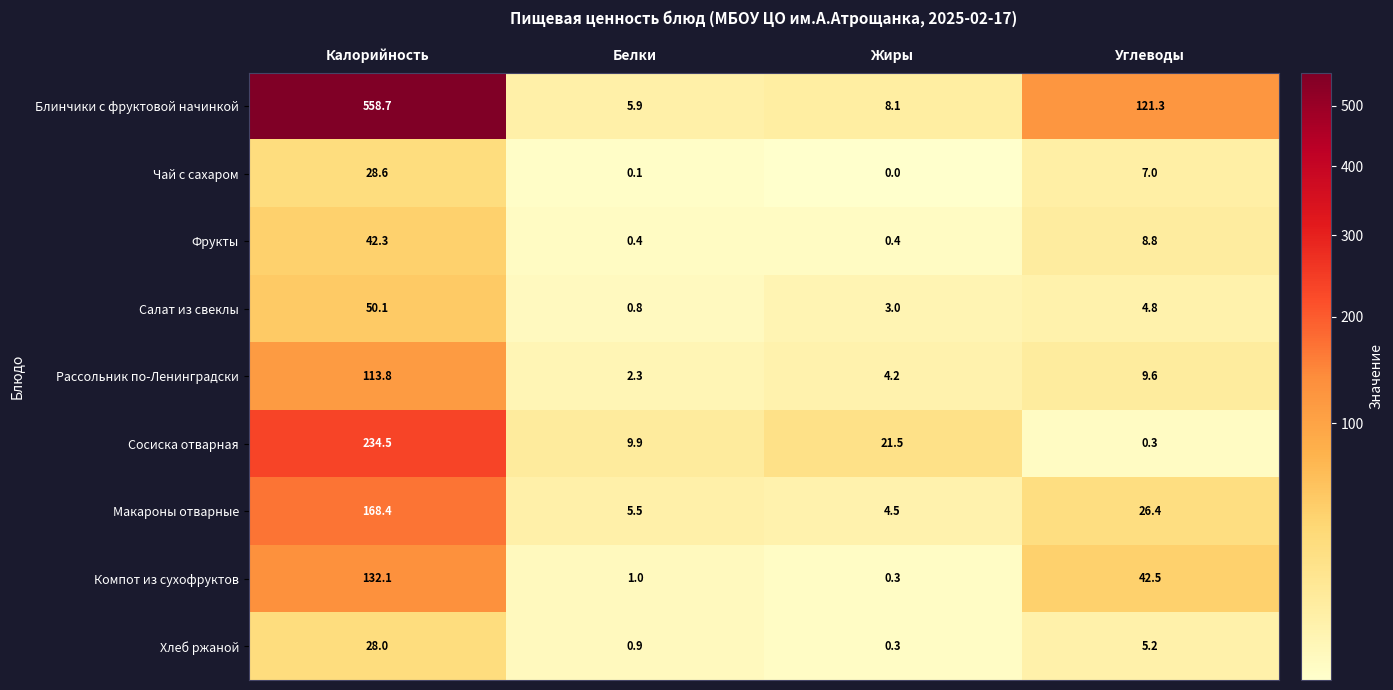

At which category is the sum across all series the highest?

Калорийность